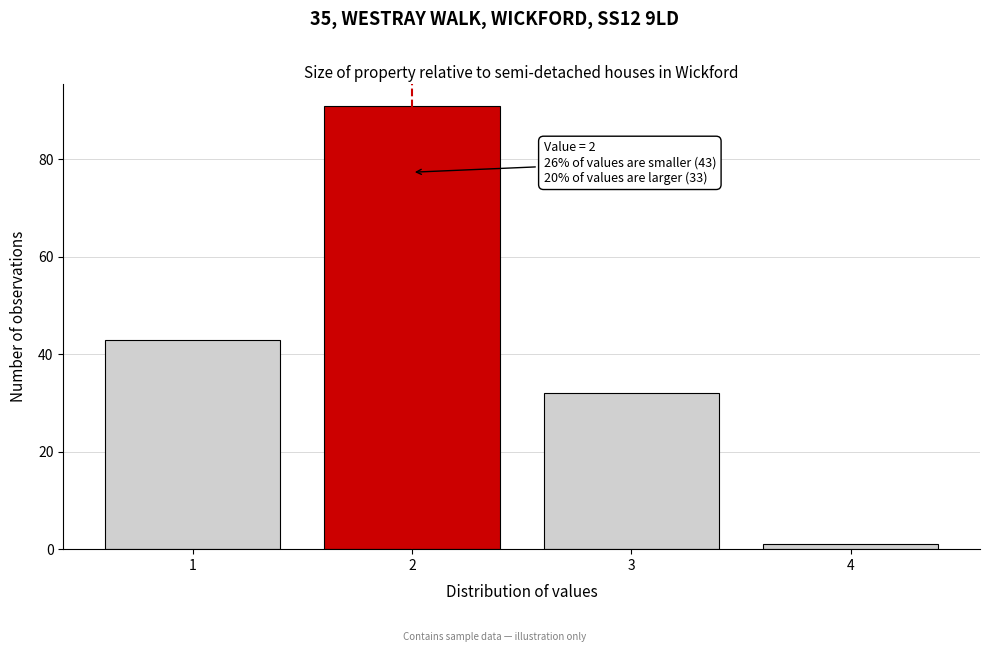

Reading left to right, extract all data points from this chart.

1=43	2=91	3=32	4=1